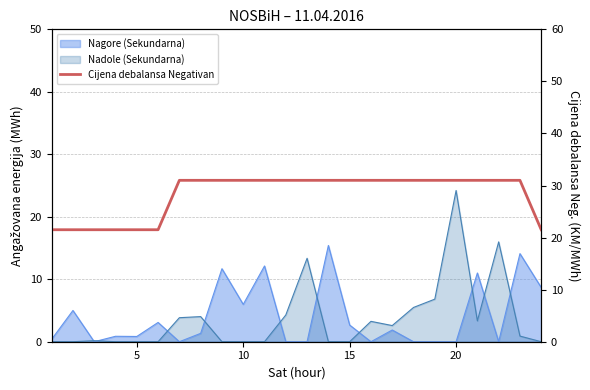

What is the sum of all values?

677.6